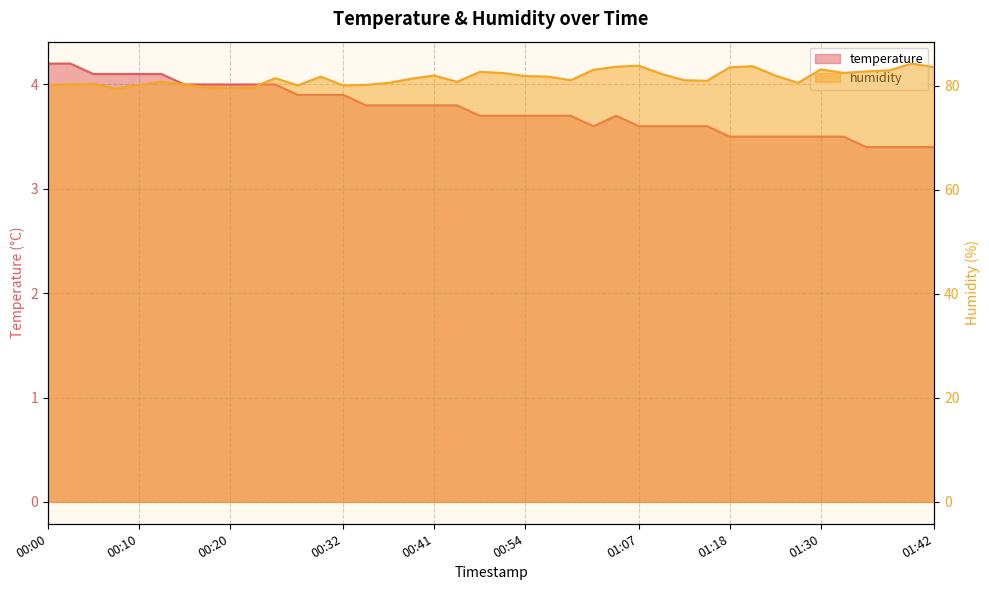

What value does the humidity series have at 01:18?

83.6